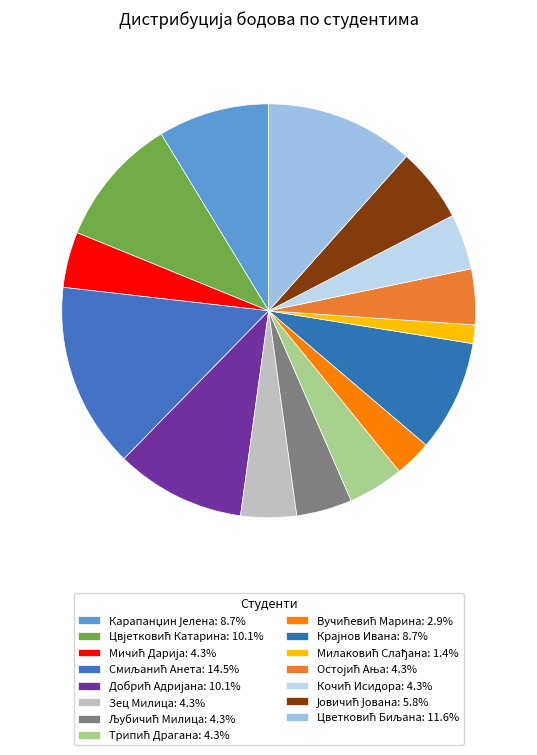

How much of the chart is everything except Карапанџин Јелена?

91.3%